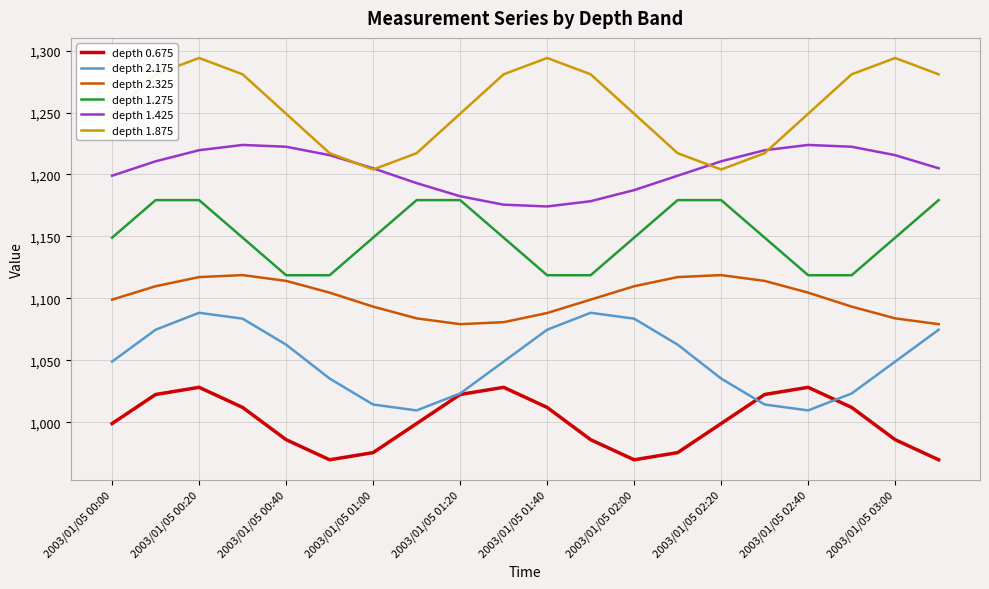

What is the greatest value displayed?

1294.0